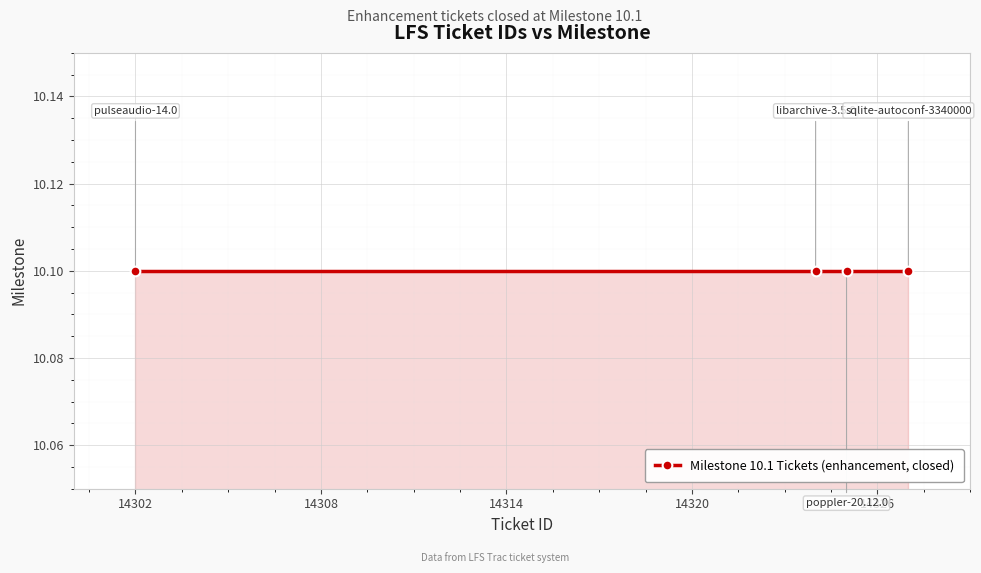

Approximately how many times larger is the value at 14325 compared to 14302?

1.0